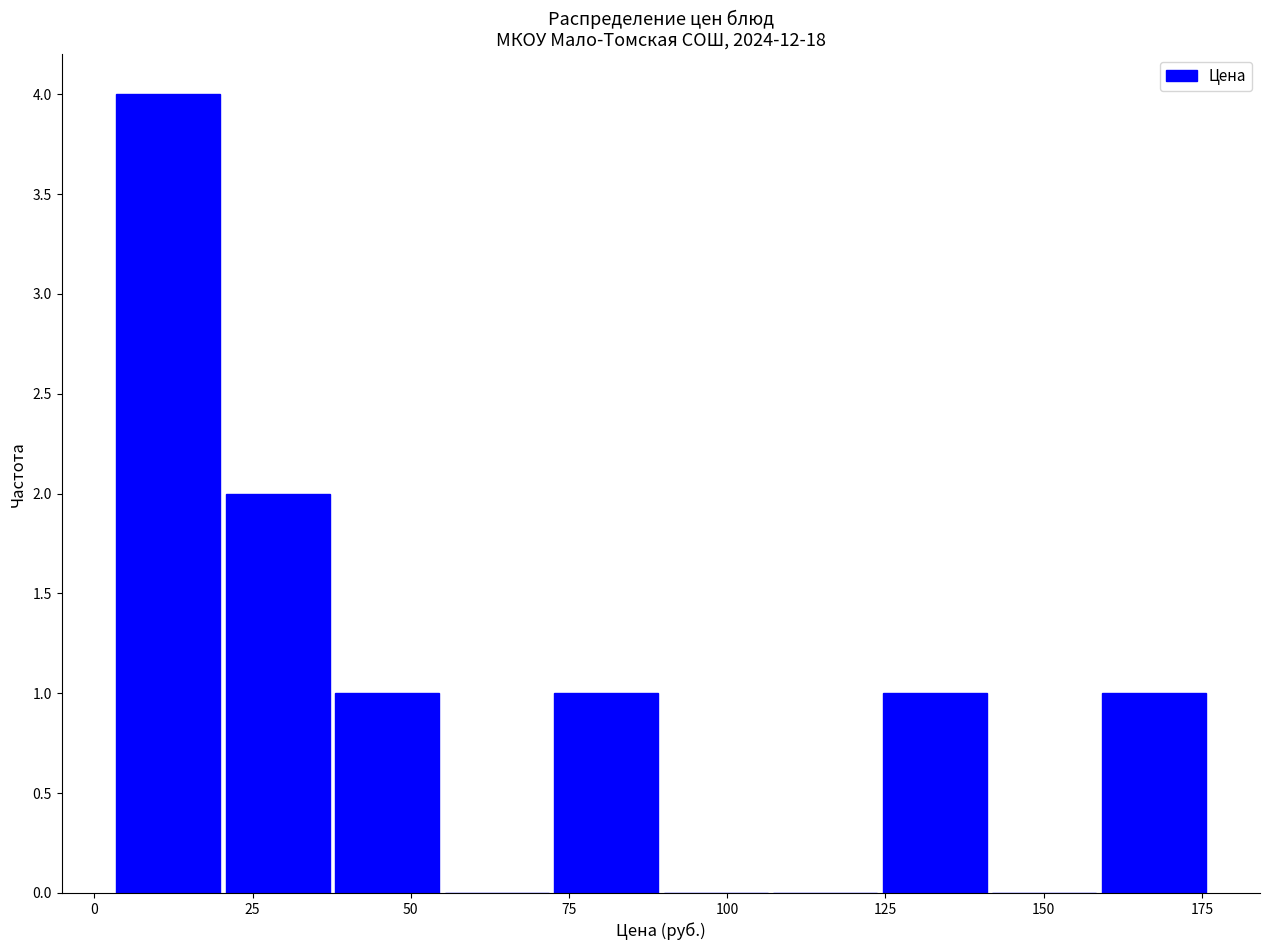

Around what value on the x-axis is the tallest bar? Give the approximate position of its centre, as read against the axis.

10